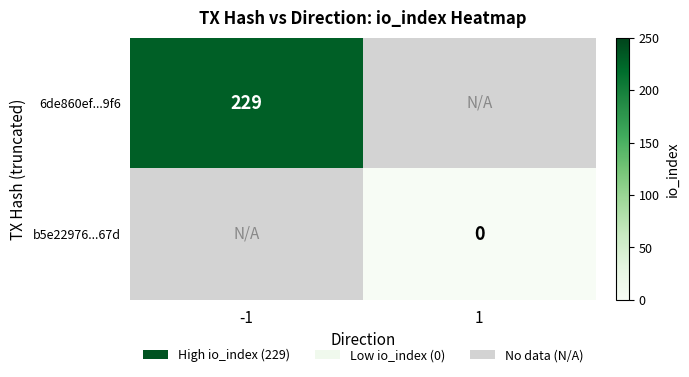

True or false: 6de860ef...9f6 has a value of 348 at -1.

False